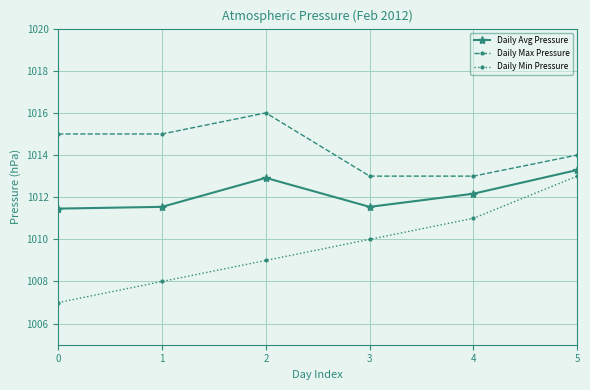

Is the value of Daily Avg Pressure at 4 greater than the value of Daily Min Pressure at 4?

Yes